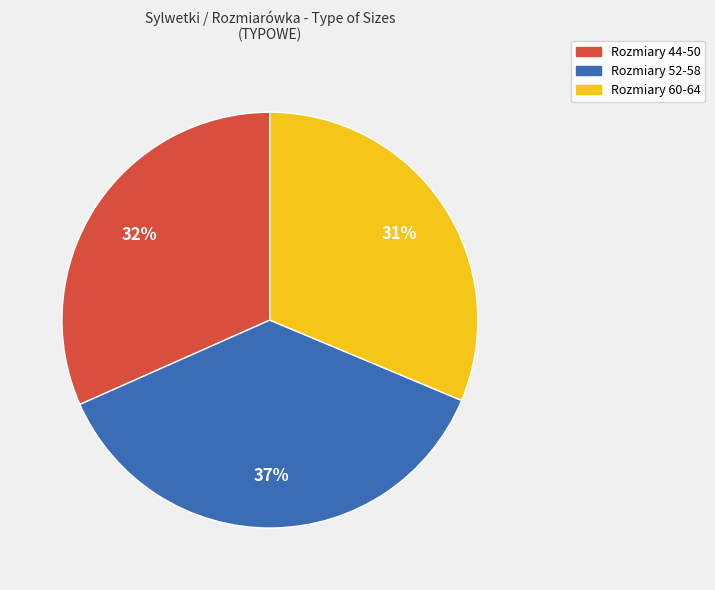

Is there any slice that represents more than half of the pie?

No